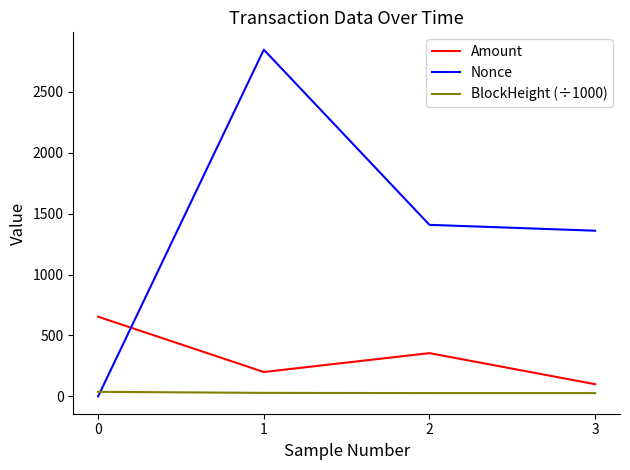

What is the difference between the maximum and minimum values in the Nonce series?

2846.0